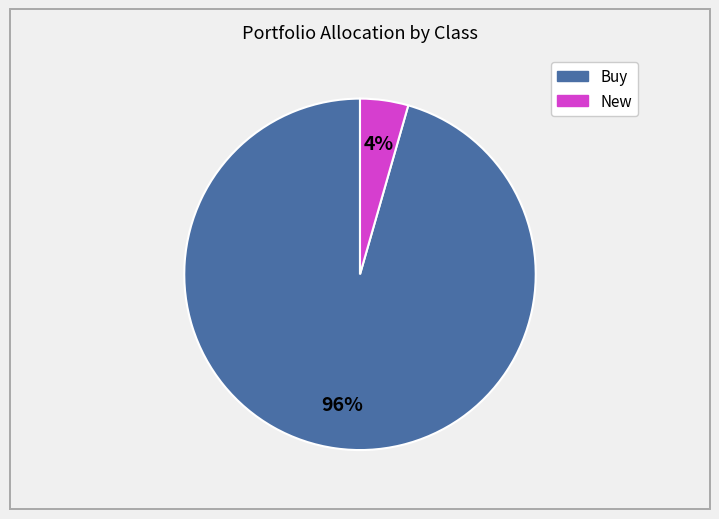

Is there a majority slice in this chart?

Yes